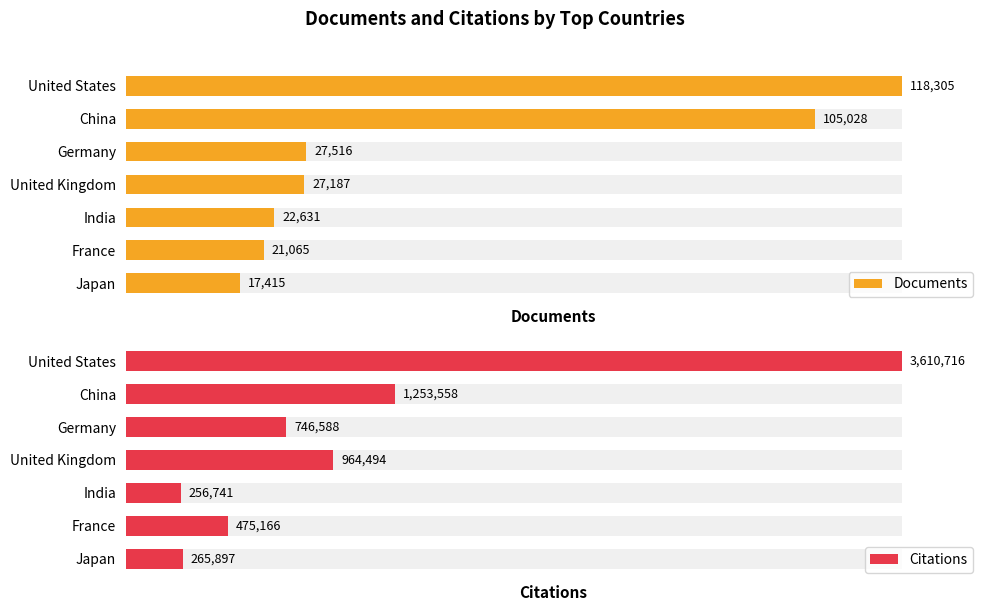

What is the value of the Documents bar at the 6th from the left?

21065